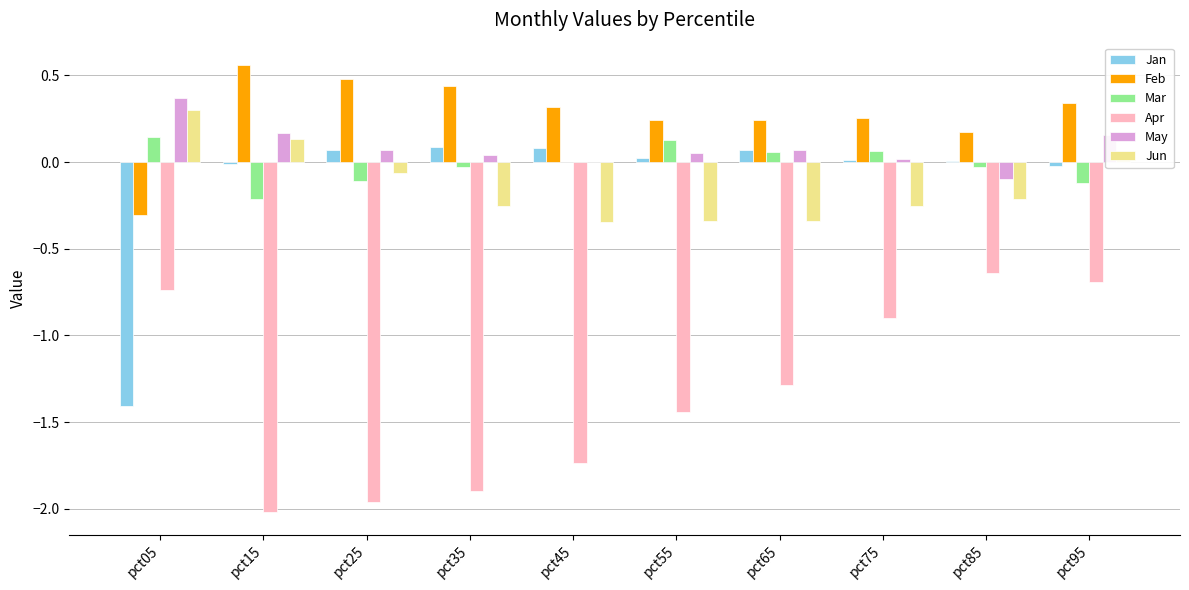

At which label is Apr closest to -1?

pct75